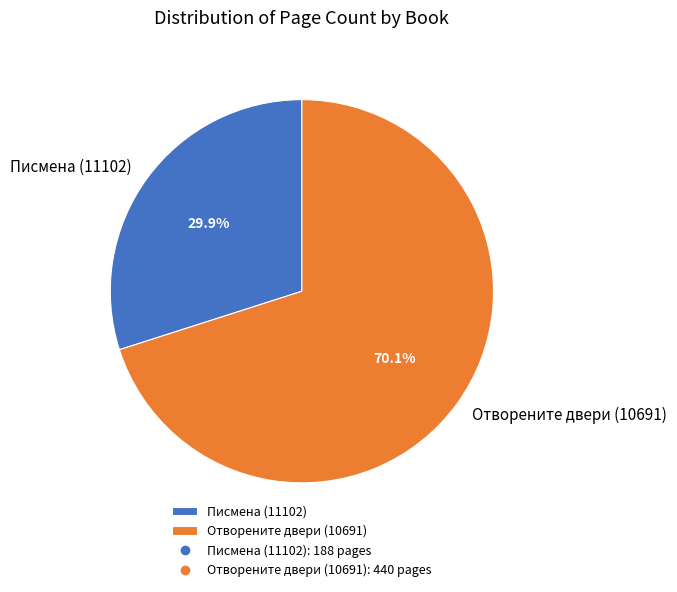

Count the number of slices in the pie.

2